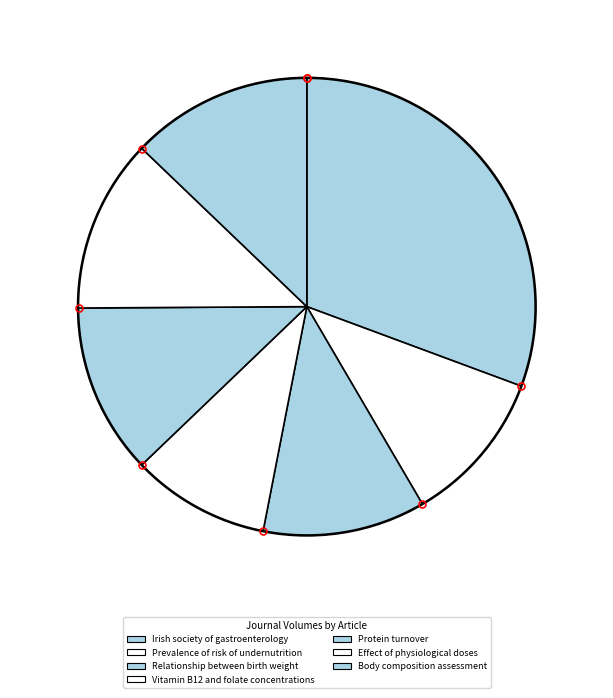

What is the ratio of the value at Prevalence of risk of undernutrition to the value at Vitamin B12 and folate concentrations?

1.1